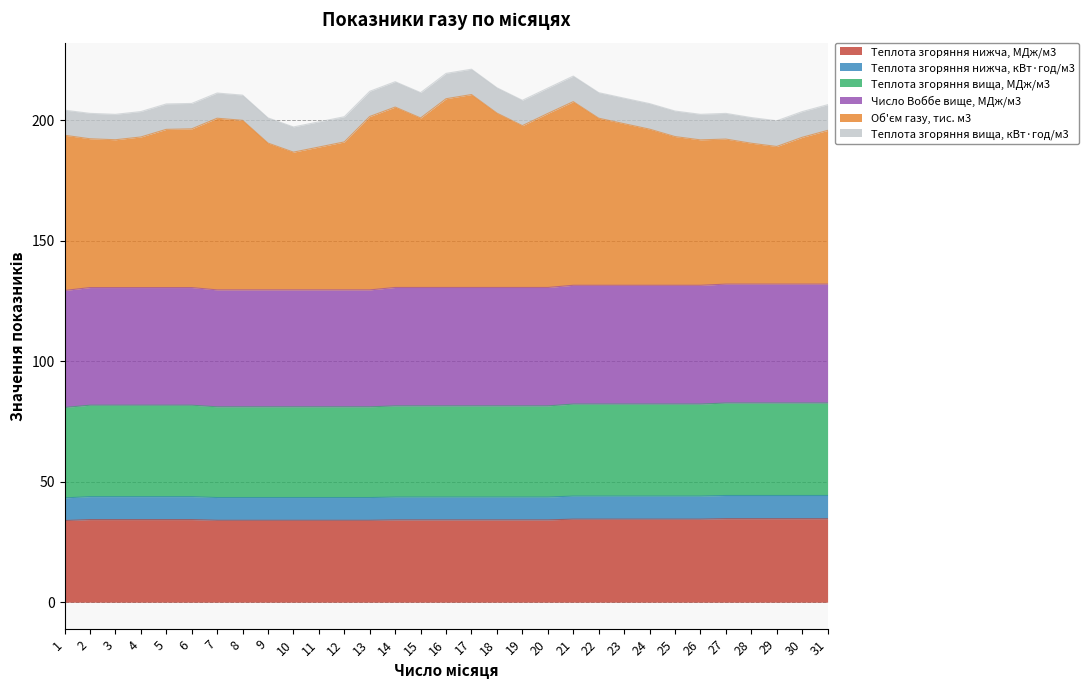

True or false: Теплота згоряння вища, кВт·год/м3 and Теплота згоряння нижча, МДж/м3 cross at least once.

False